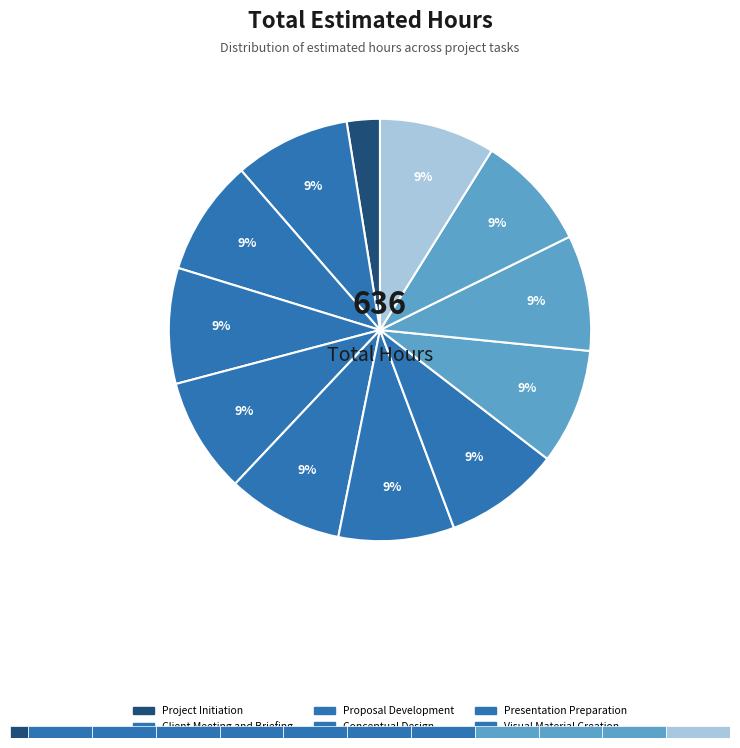

Do Visual Material Creation and Client Meeting and Briefing together represent more than half of the pie?

No